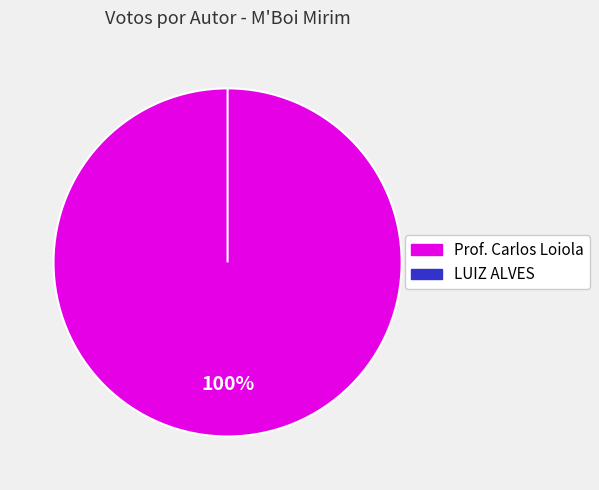

Does LUIZ ALVES (1356) account for over 50% of the chart?

No